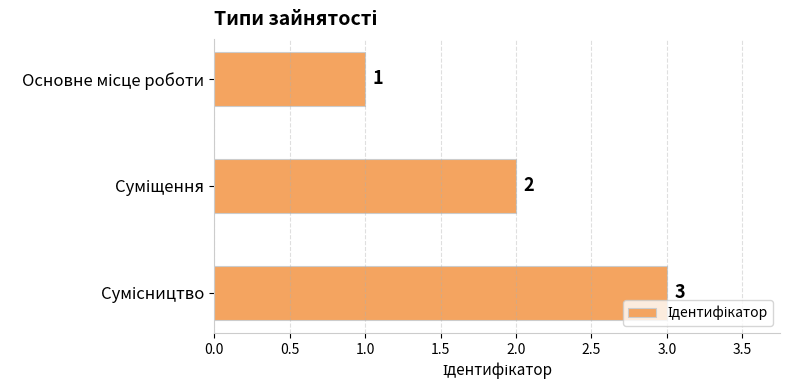

What is the value of the 1st bar from the top?

1